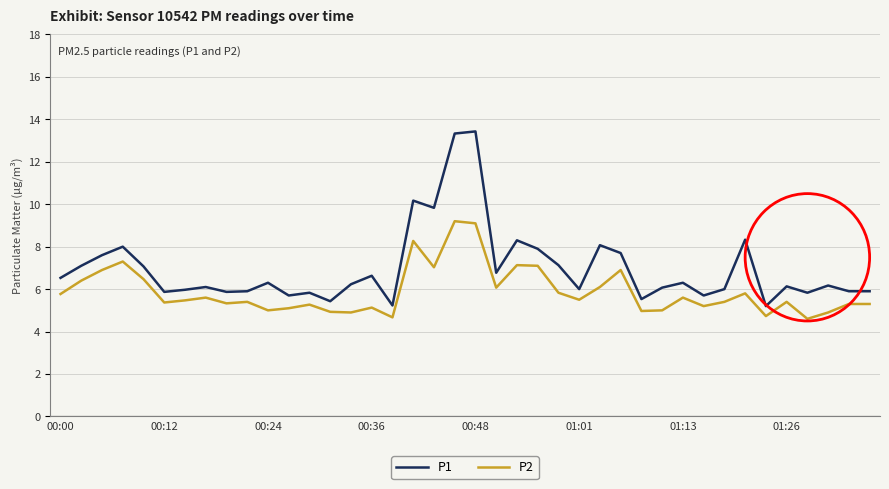

What is the maximum value for P2?

9.2